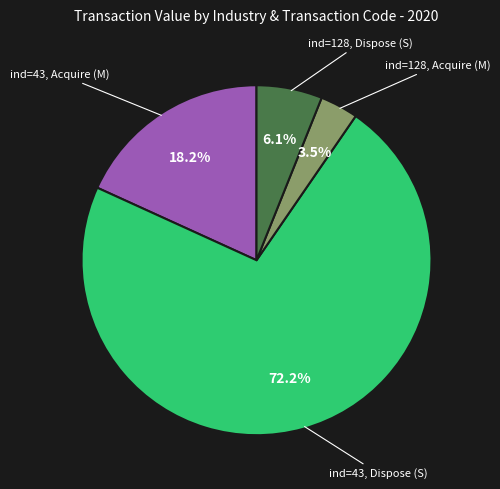

Does any single category account for the majority?

Yes